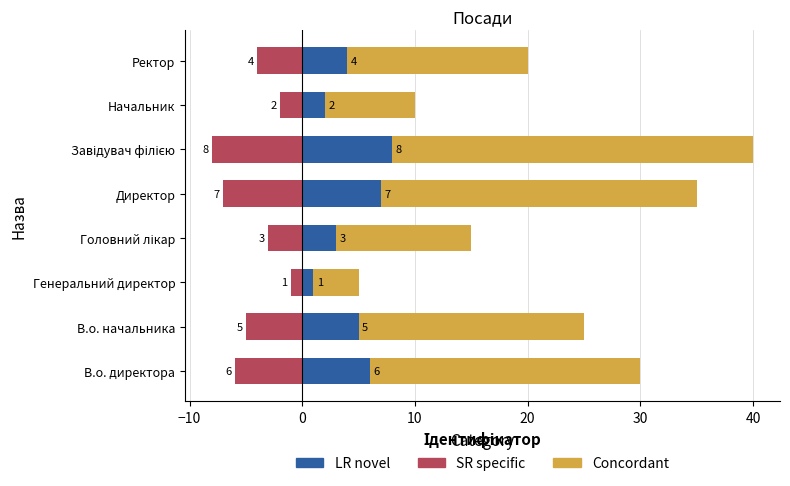

What is the difference between the maximum and minimum values in the SR specific series?

7